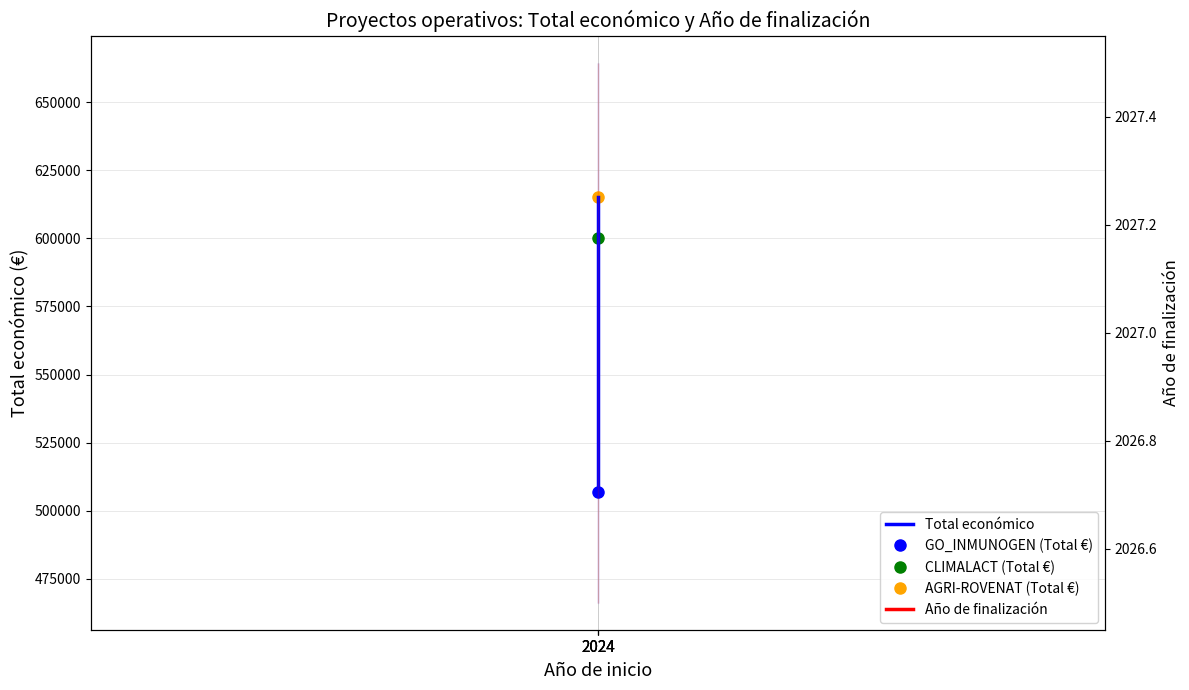

Which label corresponds to the largest value in the chart?

2024